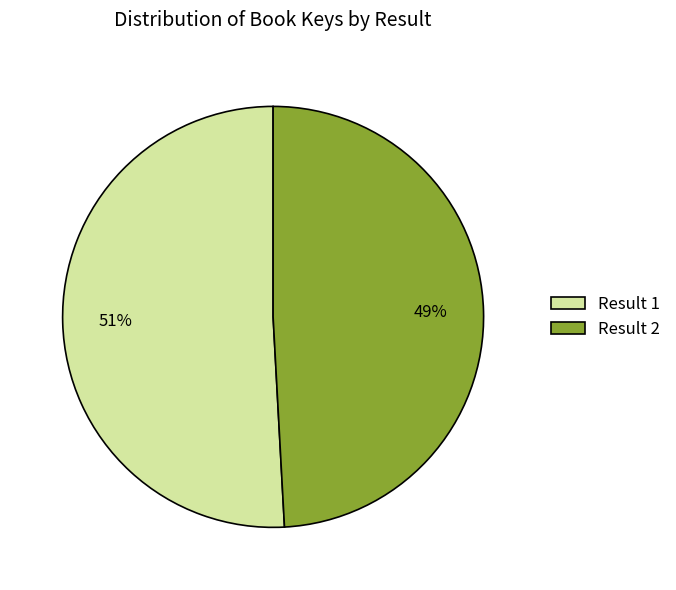

To the nearest percent, what percentage of the pie is Result 2?

49%